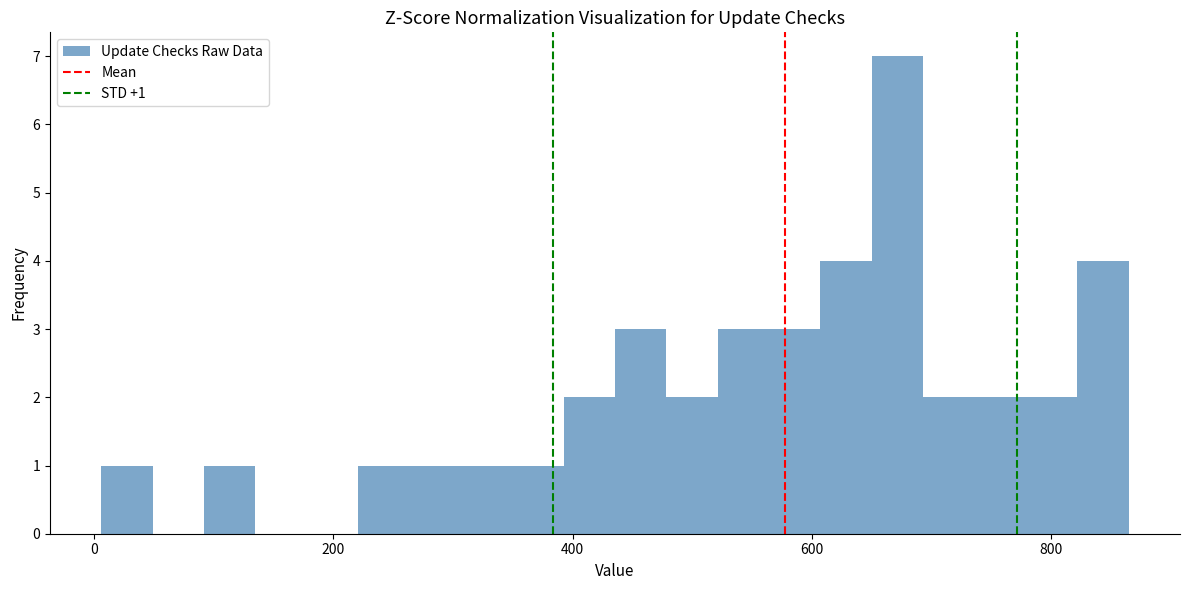

Read against the x-axis, roughly where is the centre of the tallest bar?

680